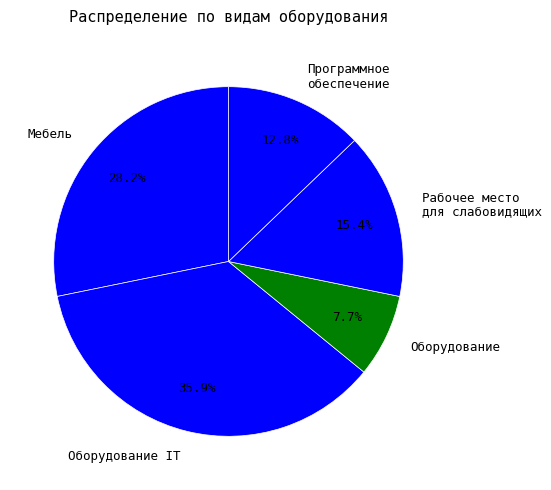

The Программное обеспечение slice represents 1% of the pie. True or false?

False